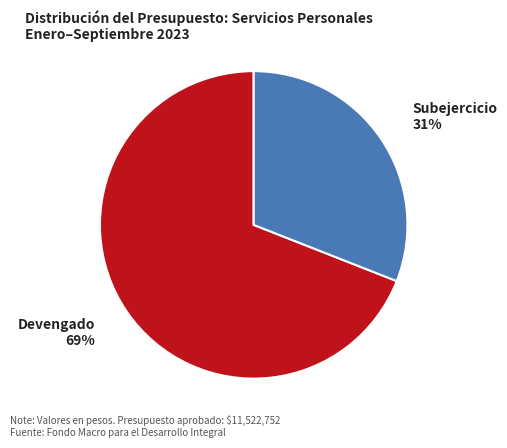

To the nearest percent, what portion does Subejercicio represent?

31%